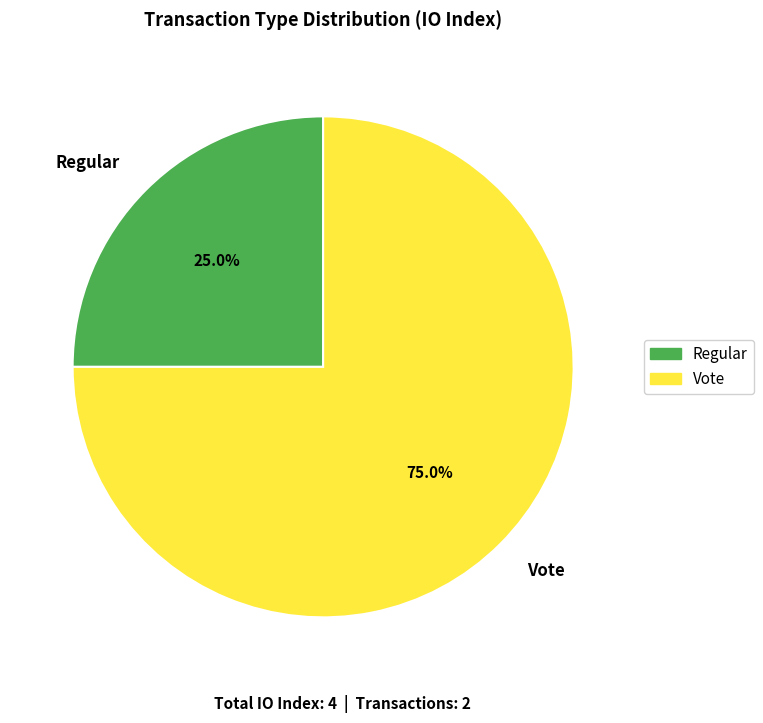

Which has a higher value, Vote or Regular?

Vote